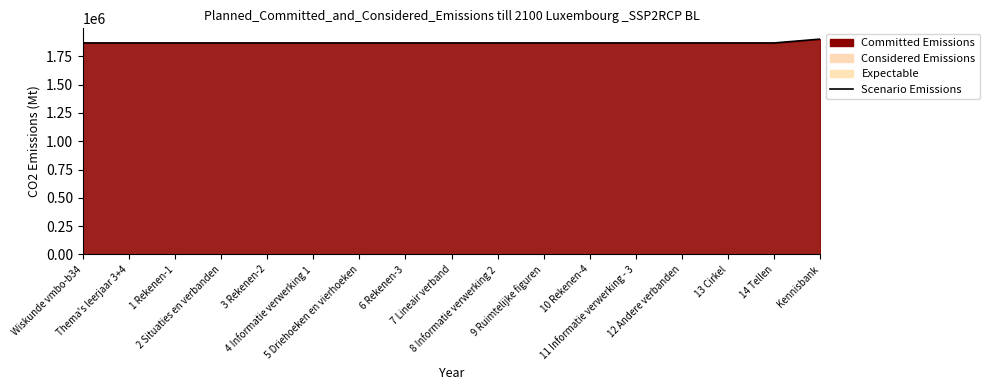

At which category does the chart reach its minimum across all series?

Wiskunde vmbo-b34